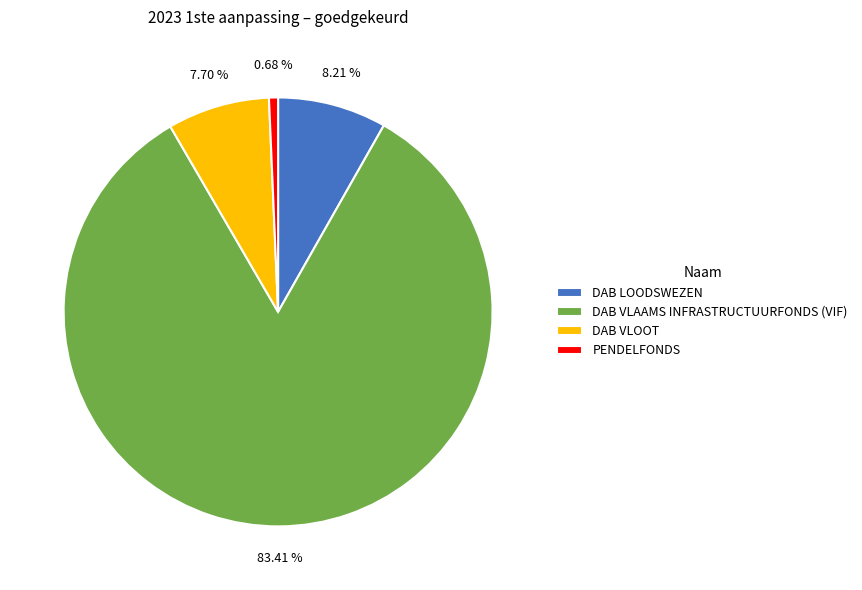

Do PENDELFONDS and DAB LOODSWEZEN together represent more than half of the pie?

No